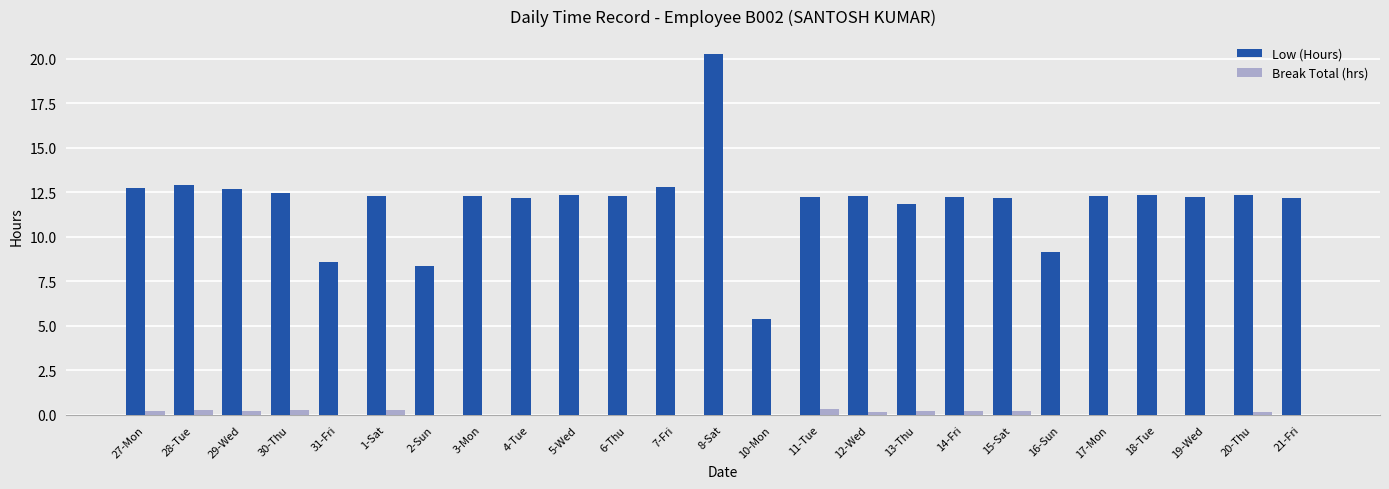

True or false: Break Total (hrs) has a value of 0.2 at 27-Mon.

True